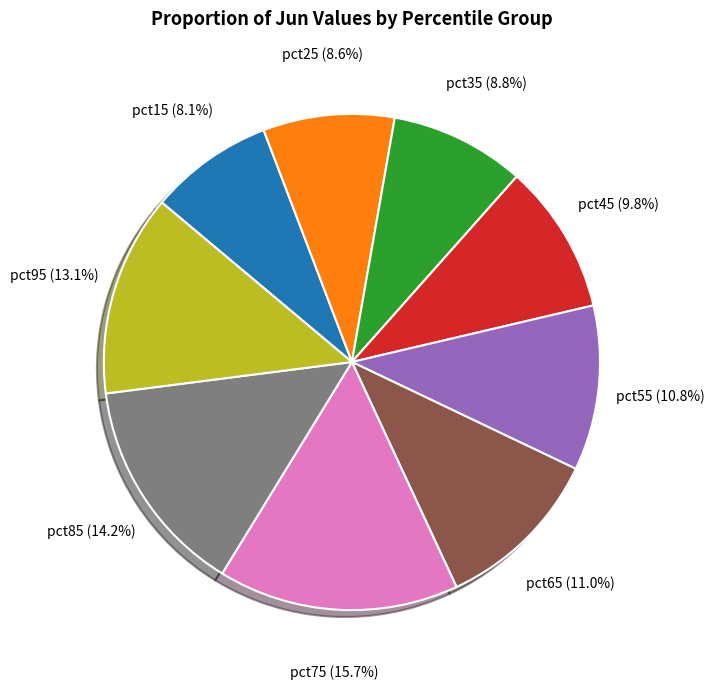

Is there any slice that represents more than half of the pie?

No